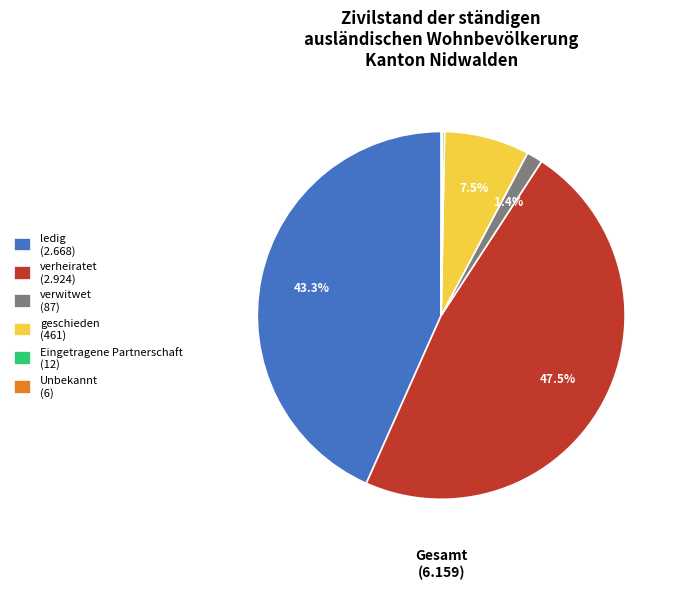

How much of the chart is everything except verwitwet (87)?

98.6%